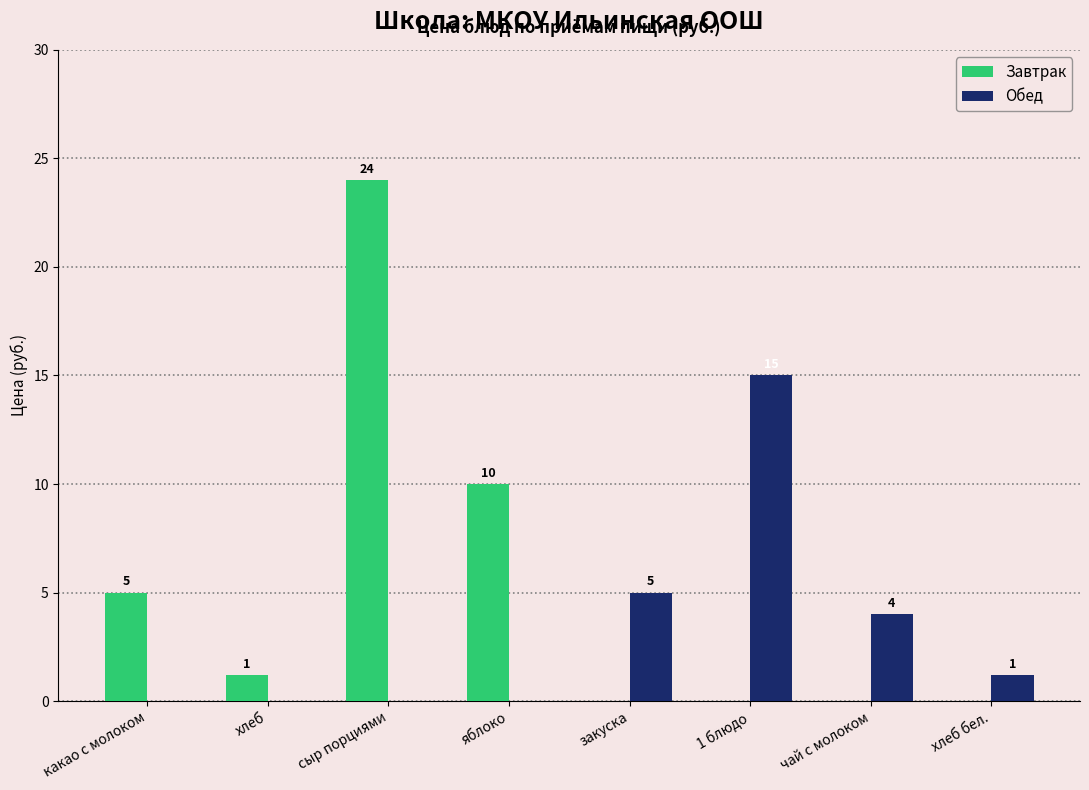

What is the maximum value for Завтрак?

24.0